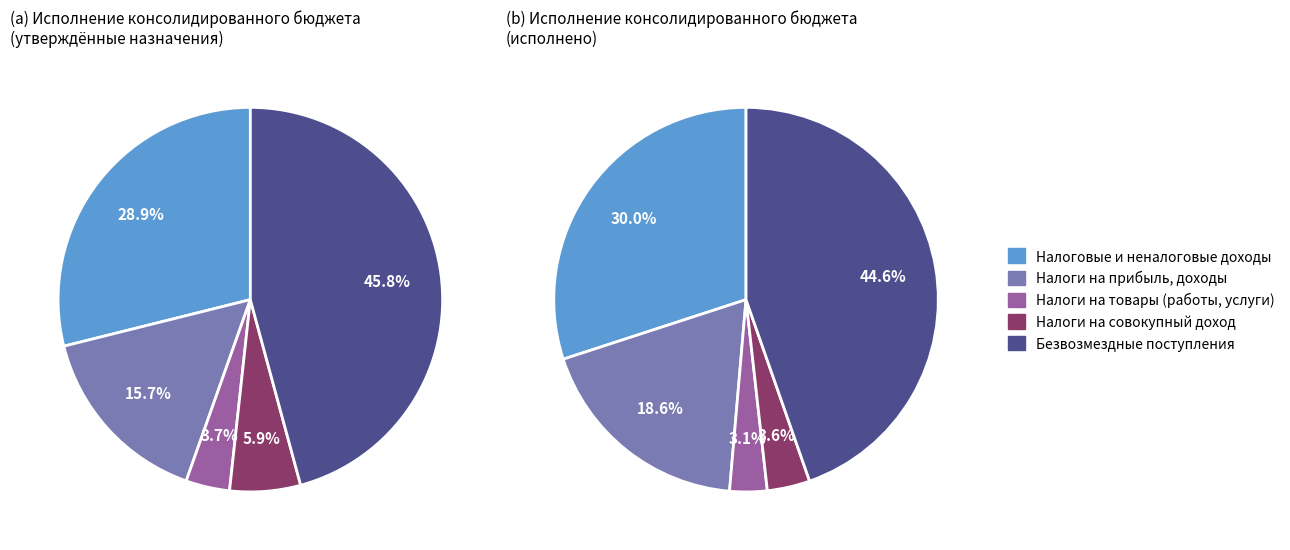

Is there a majority slice in this chart?

No